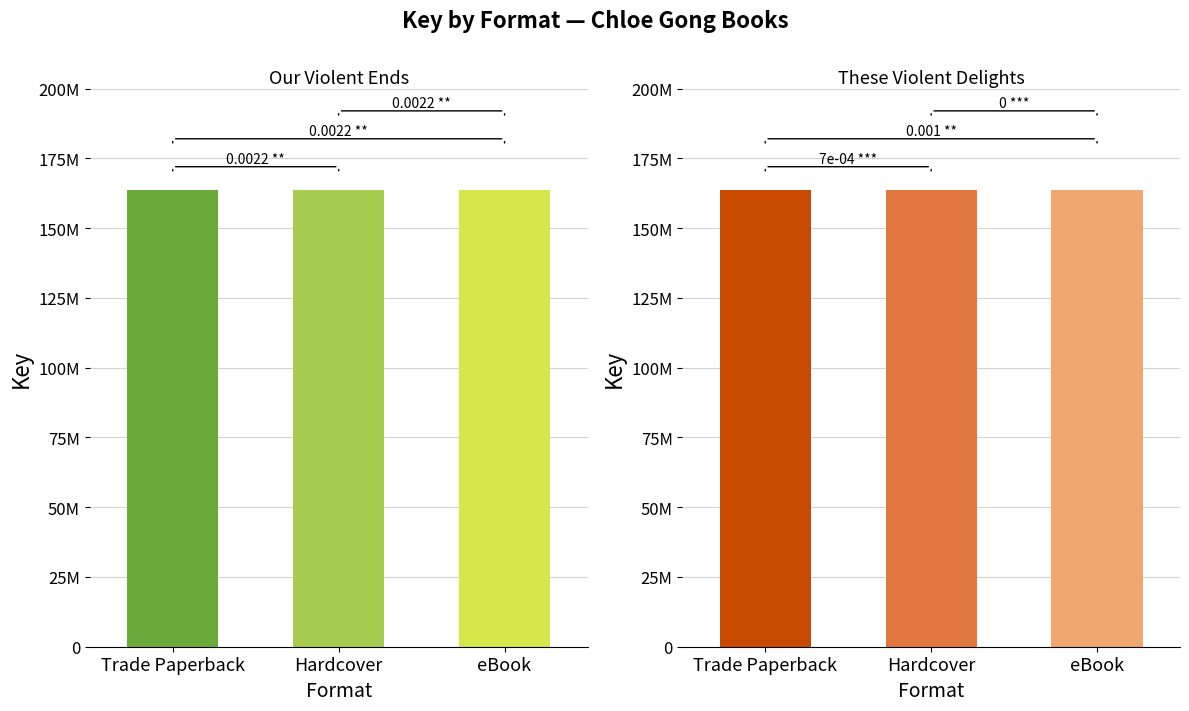

How many groups of bars are there?

3